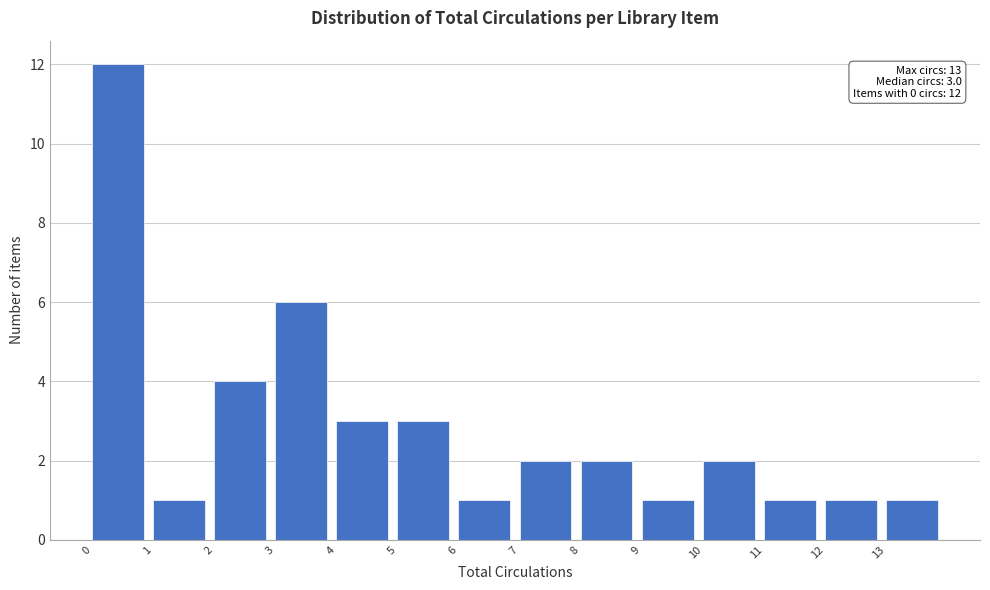

Which range on the x-axis has the tallest bar?

0 to 1